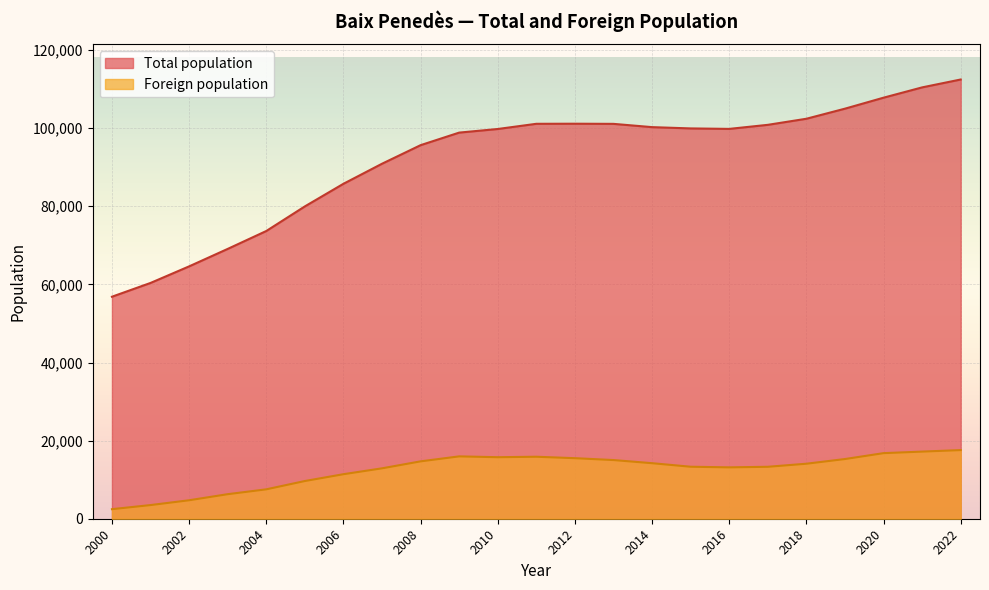

Which has a higher value, 2012 or 2002?

2012